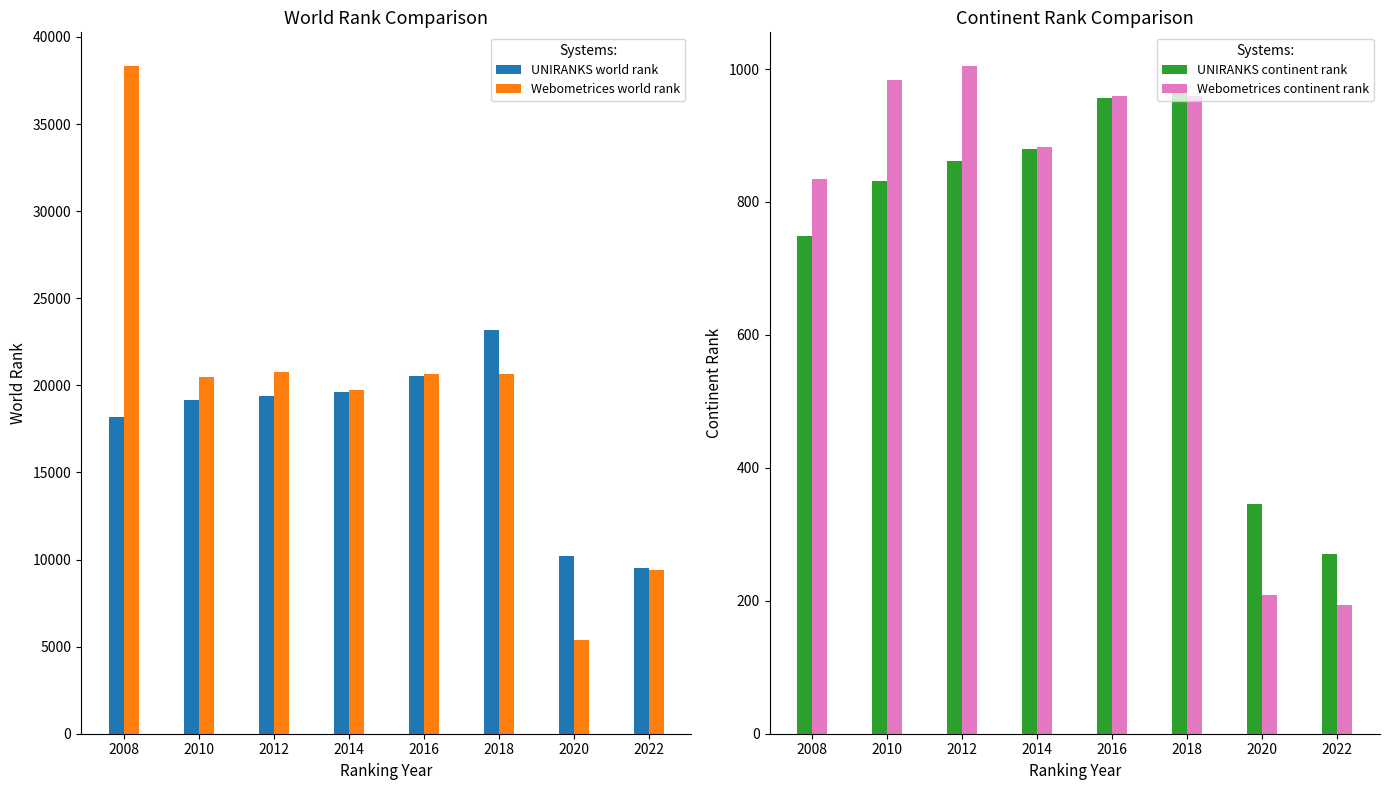

Is it true that UNIRANKS continent rank equals 970 at 2018?

True